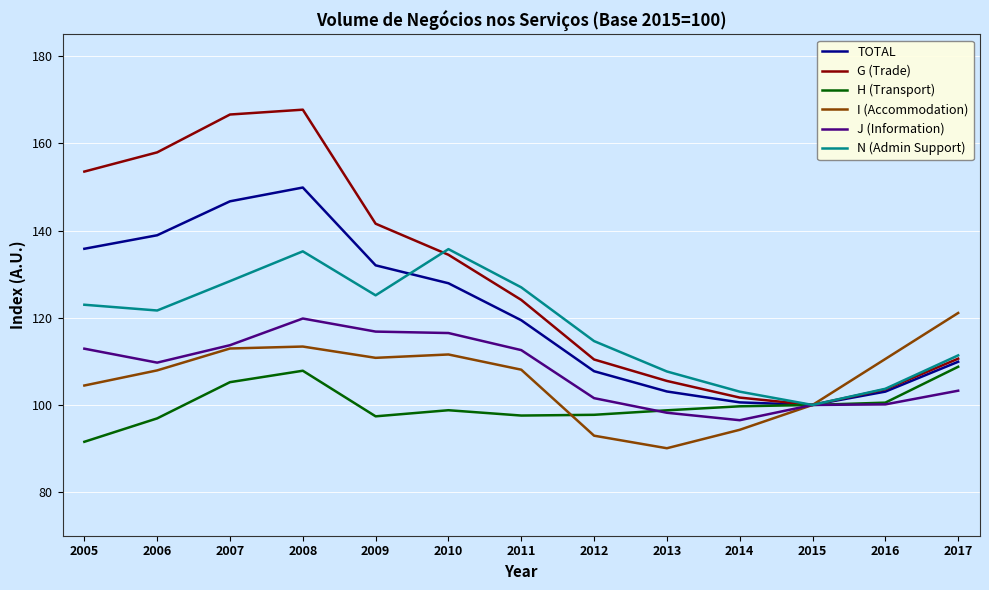

At which category is the sum across all series the highest?

2008